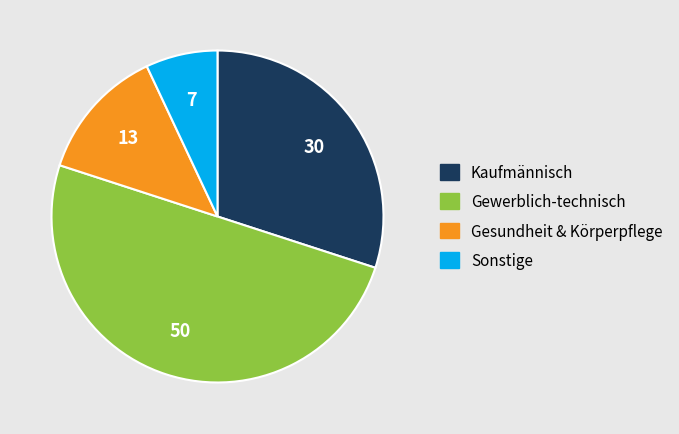

True or false: Kaufmännisch accounts for 30% of the total.

True